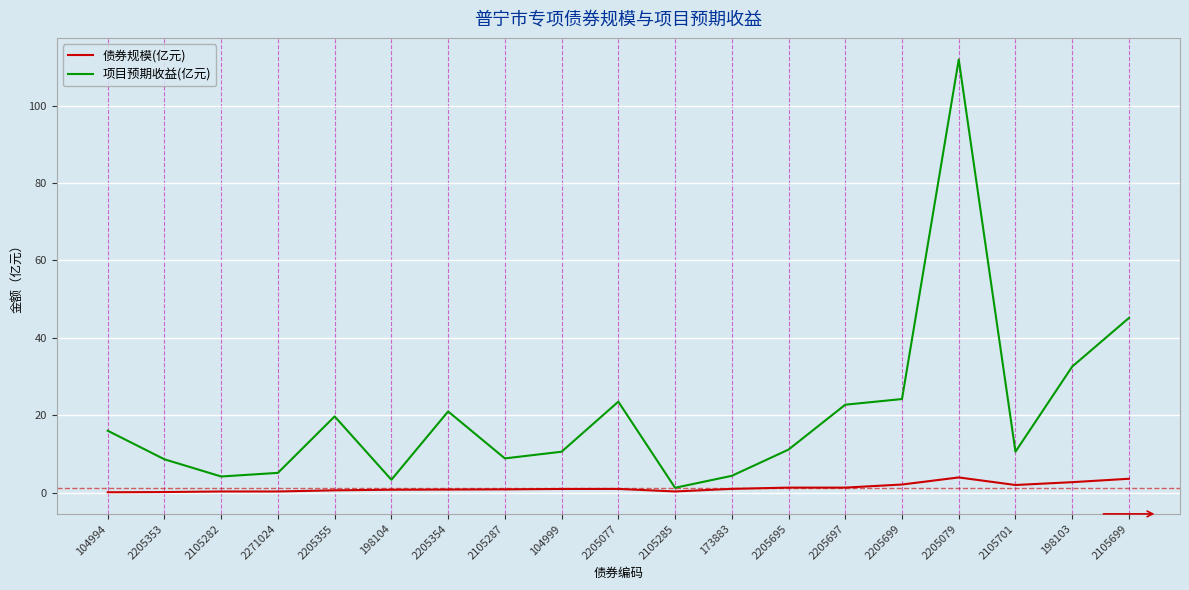

At which category is the sum across all series the highest?

2205079